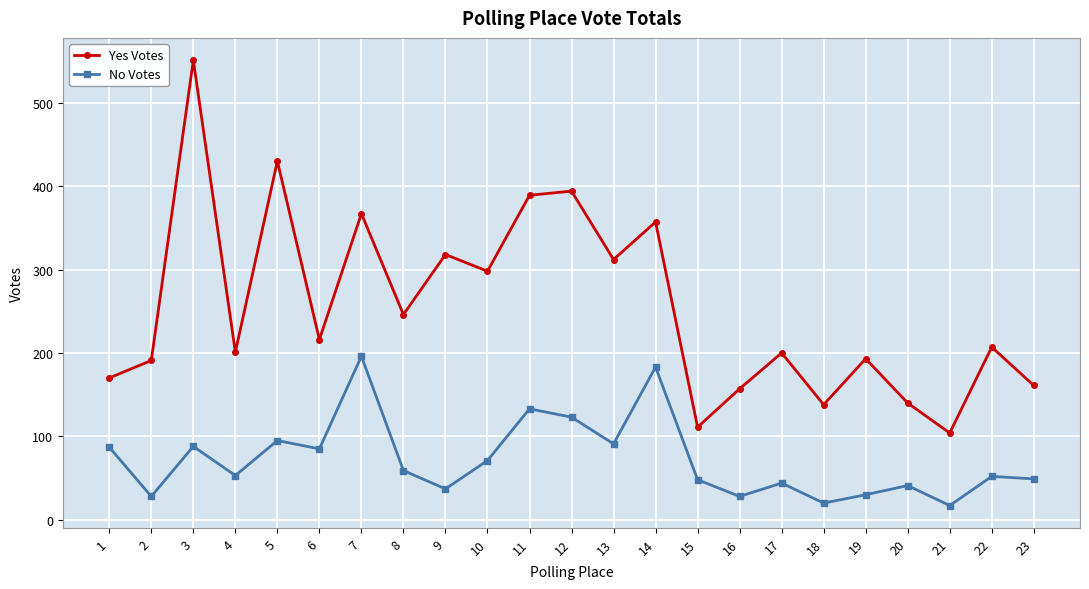

How many lines are shown in the chart?

2